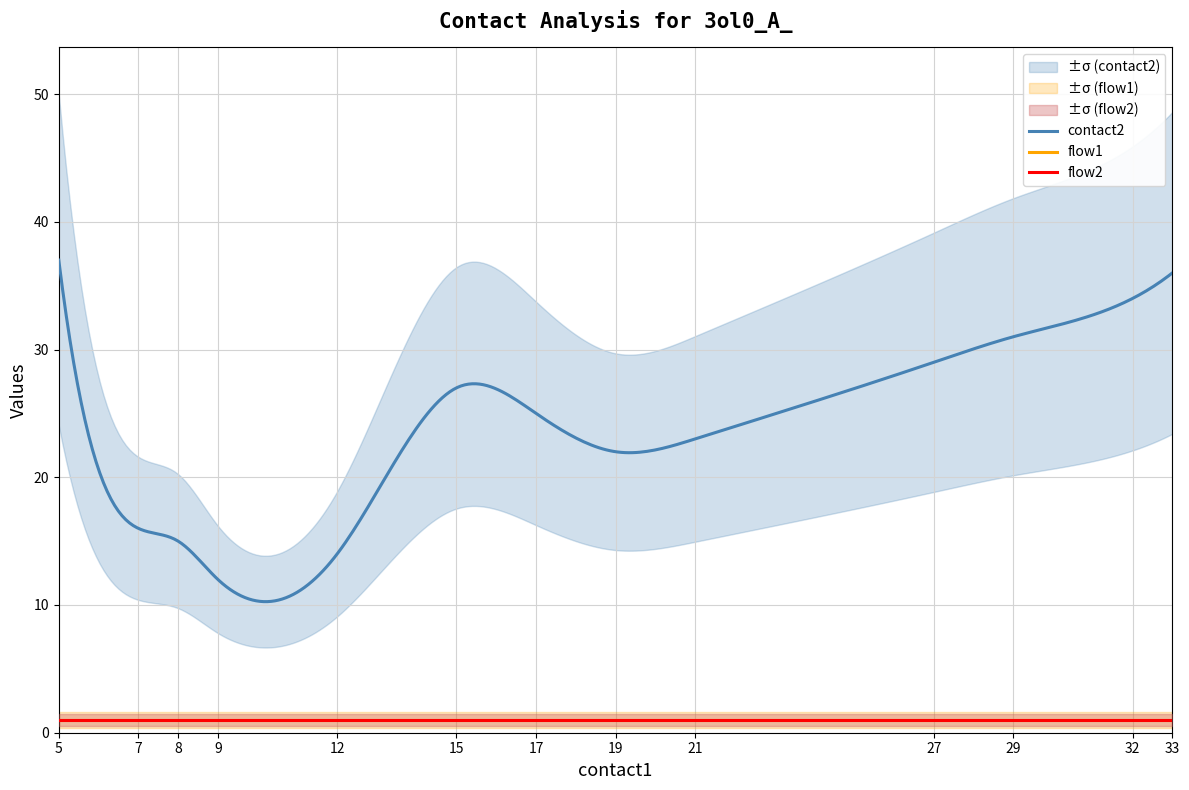

Reading left to right, extract all data points from this chart.

contact2: 37	16	15	12	14	27	25	22	23	29	31	34	36
flow1: 1	1	1	1	1	1	1	1	1	1	1	1	1
flow2: 1	1	1	1	1	1	1	1	1	1	1	1	1